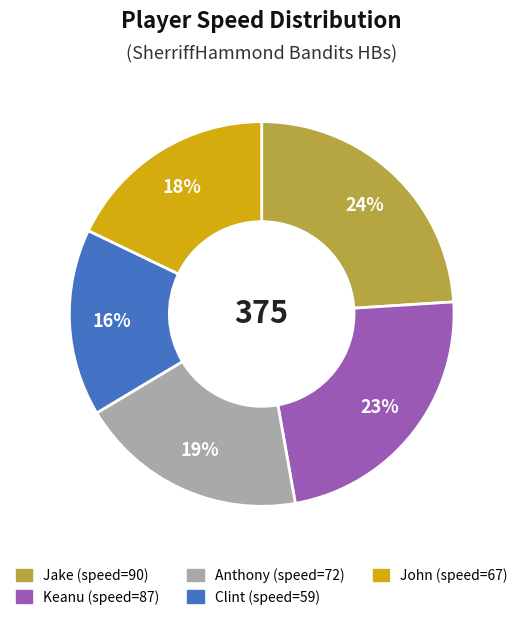

Do Clint and Keanu together represent more than half of the pie?

No